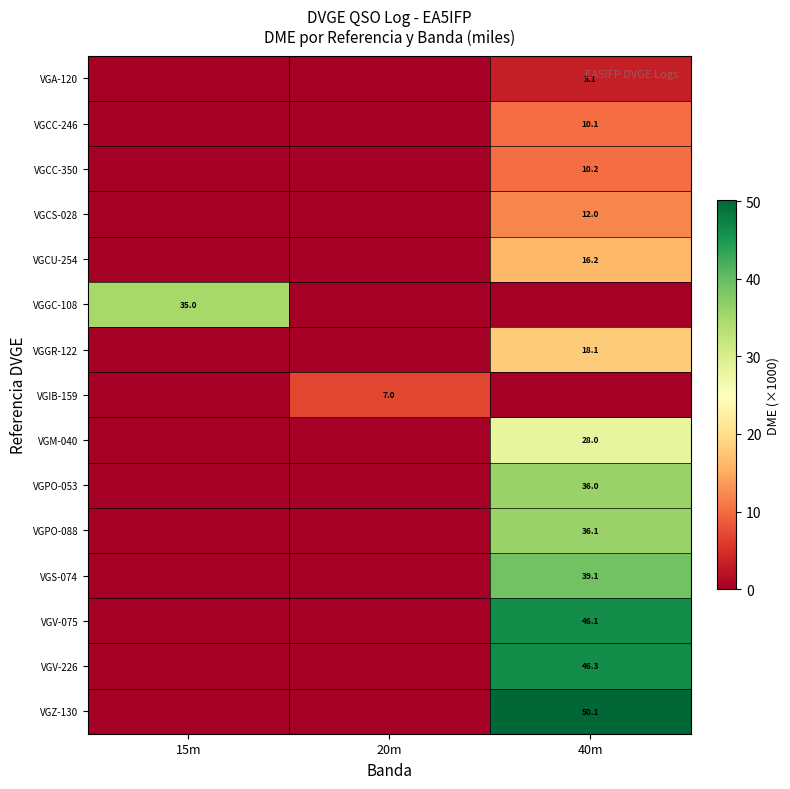

Is the value of VGV-075 at 40m greater than the value of VGGC-108 at 15m?

Yes